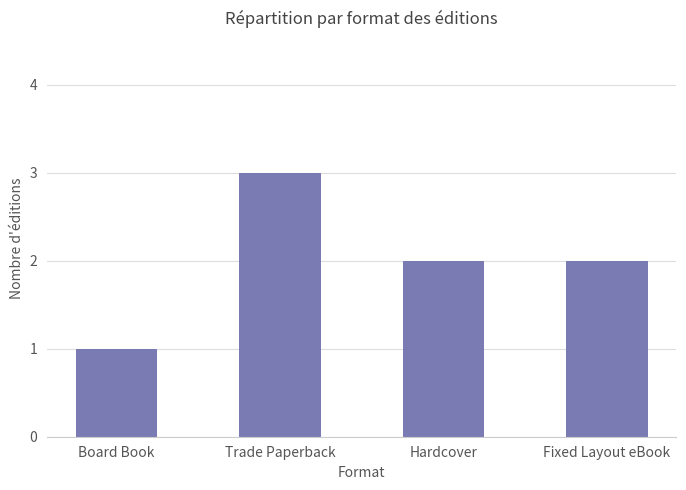

What is the label of the 3rd bar from the left?

Hardcover